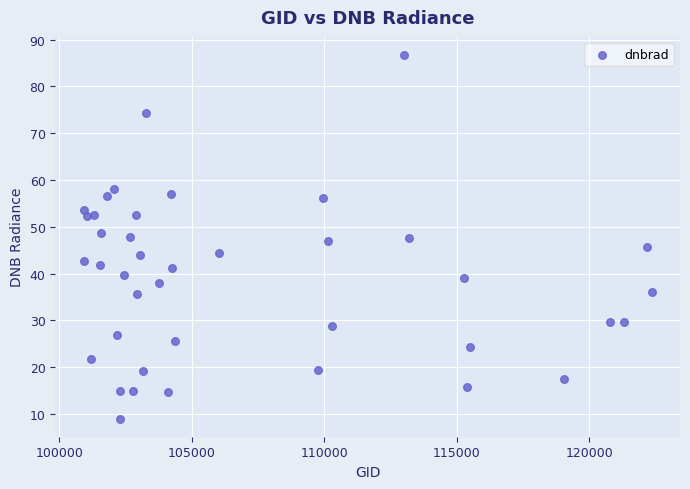

What is the range of X values (max minus min)?

21424.0